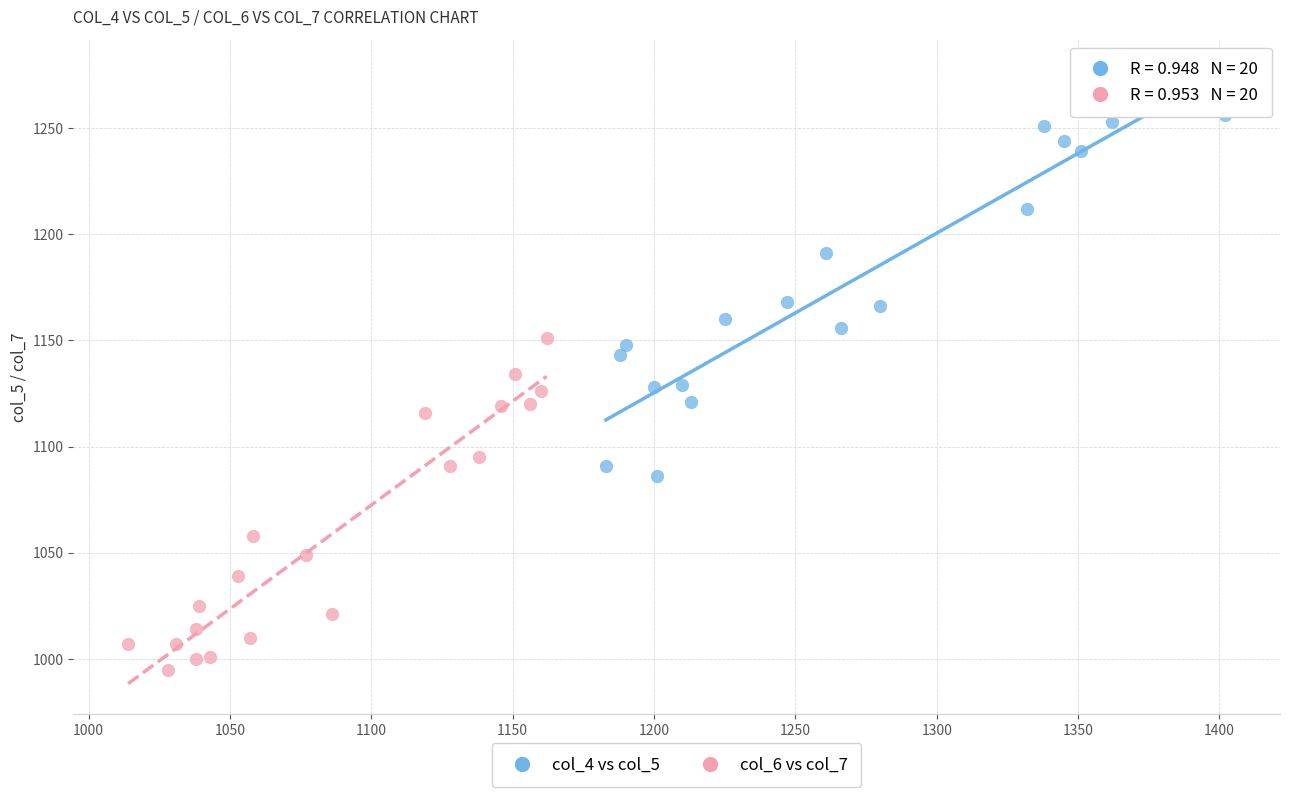

Which series reaches the minimum Y coordinate?

col_6 vs col_7